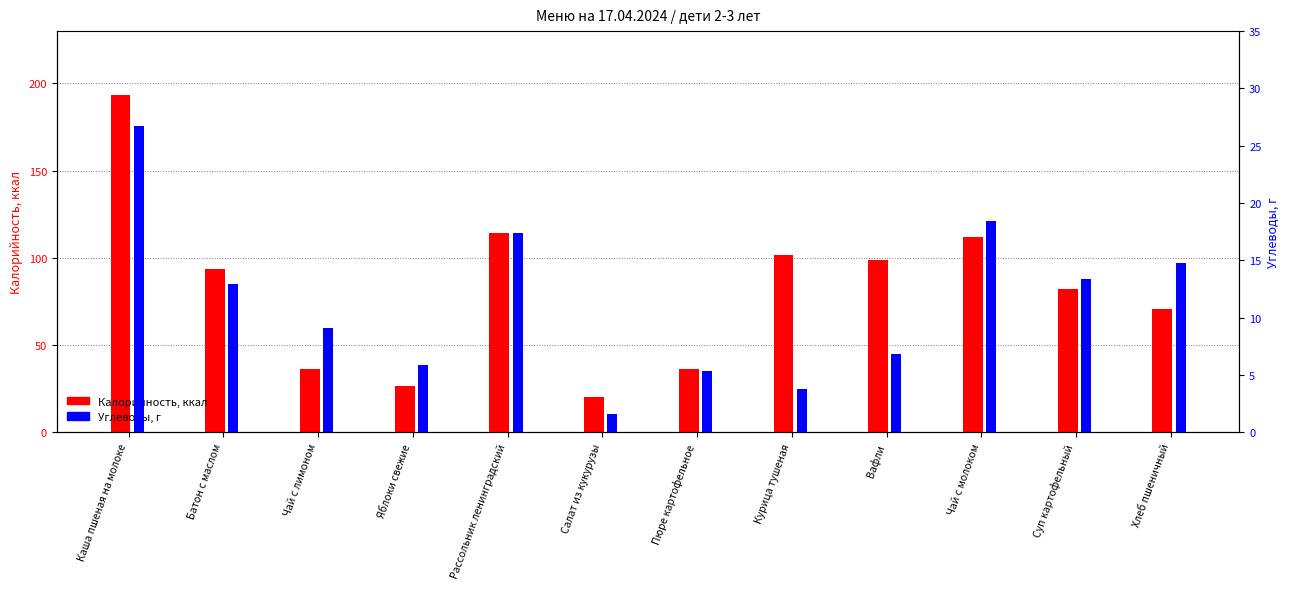

What is the lowest value of the Углеводы, г series?

1.6